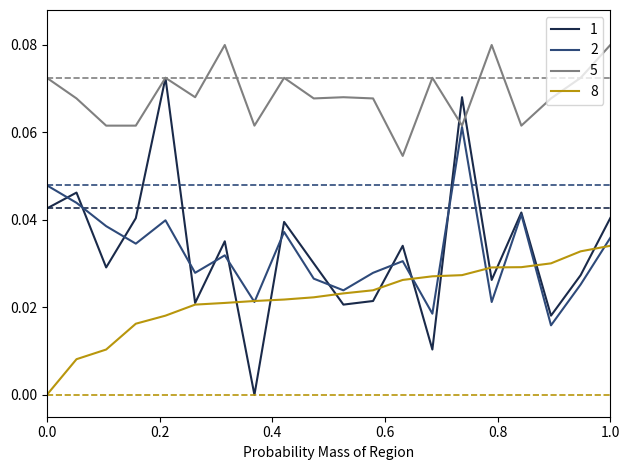

How many lines are shown in the chart?

4